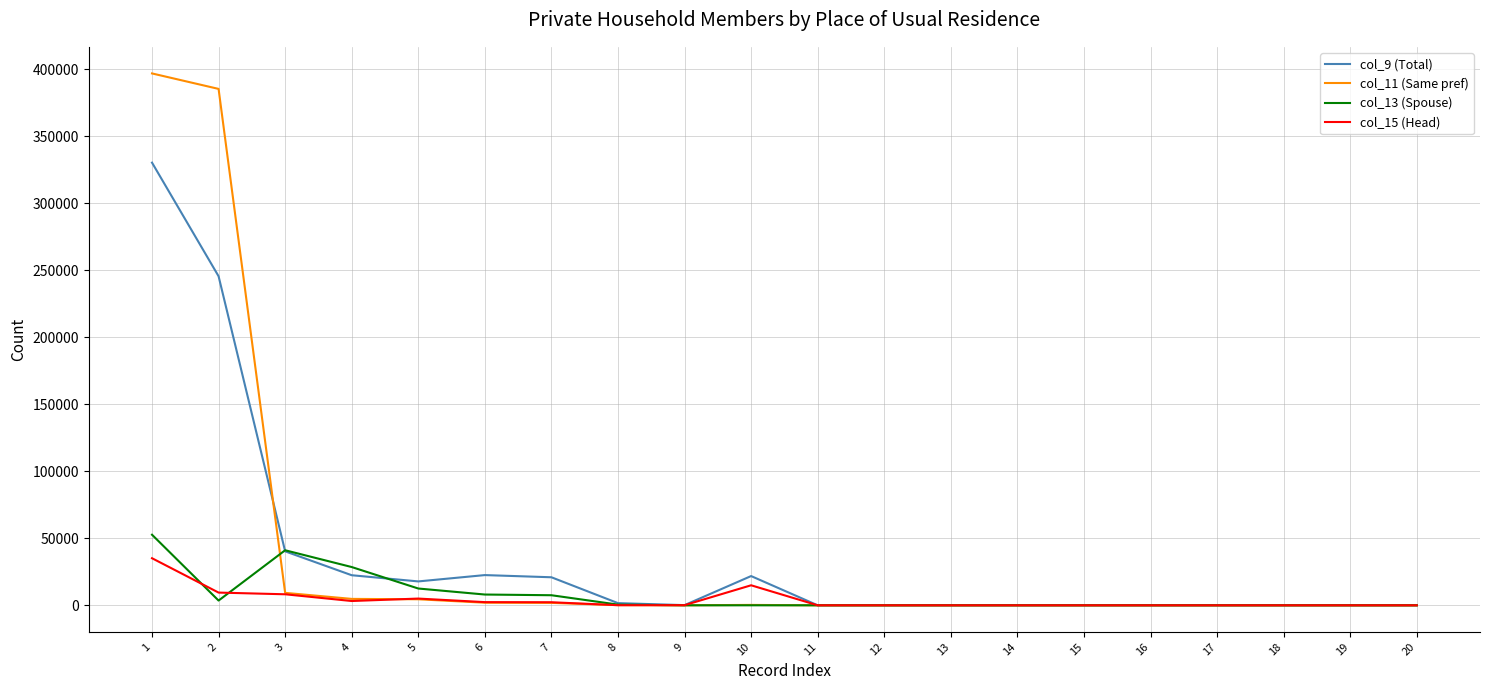

What is the greatest value displayed?

396953